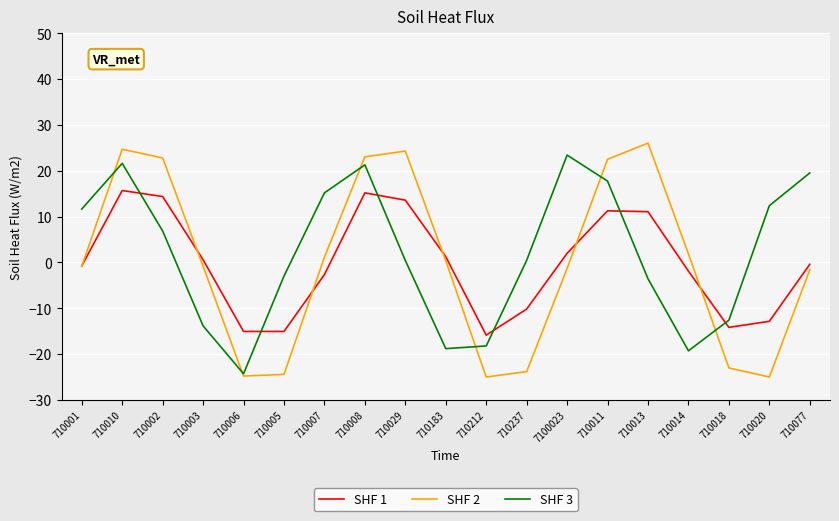

Which series changed the most between 710005 and 710237?

SHF 1